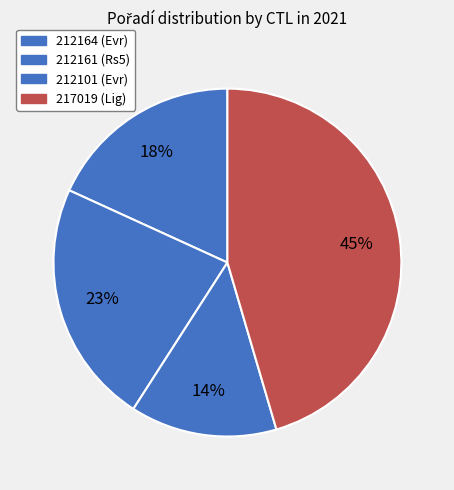

How many slices are in this pie chart?

4